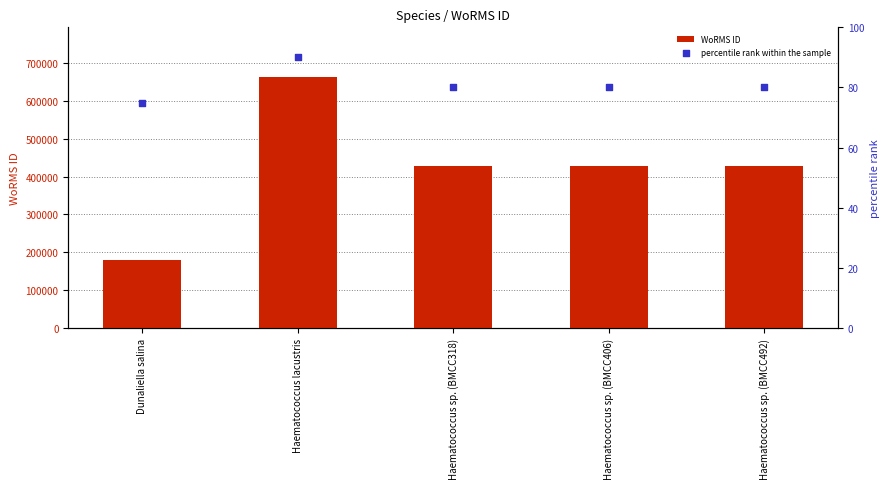

Which series contains the lowest Y value?

percentile rank within the sample